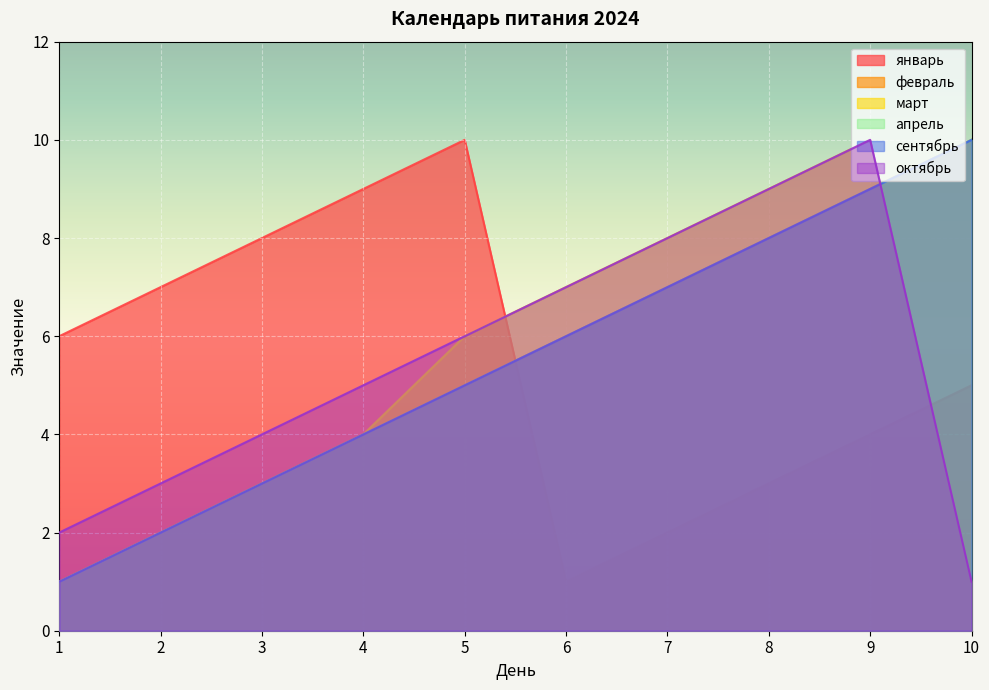

What is the difference between the февраль values at 4 and 7?

3